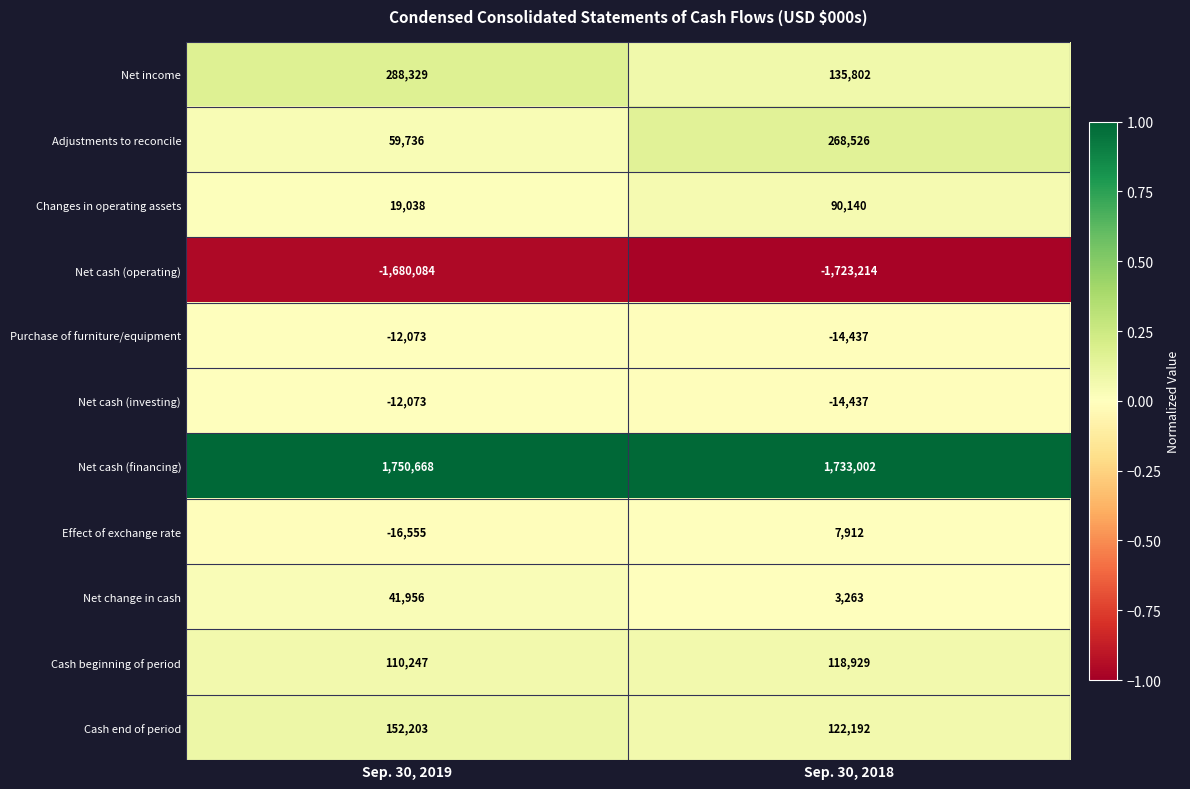

Is it true that Effect of exchange rate equals 7912 at Sep. 30, 2018?

True